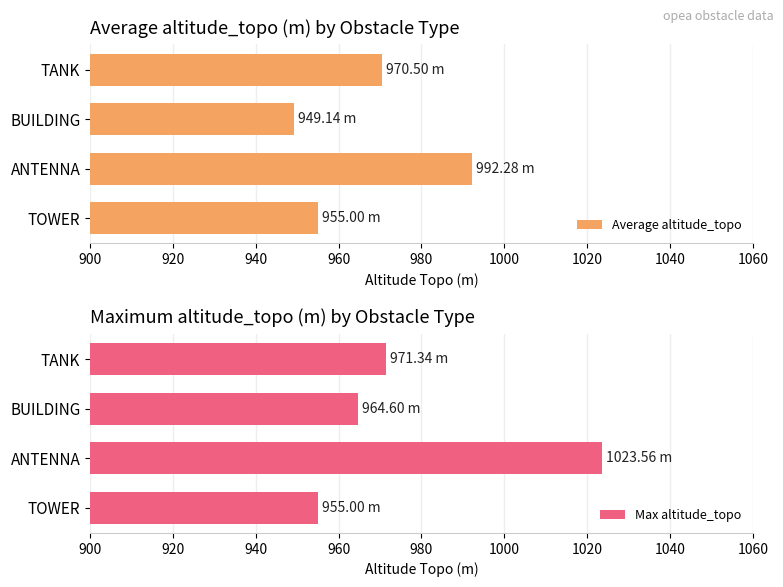

What is the minimum value shown in the chart?

949.1